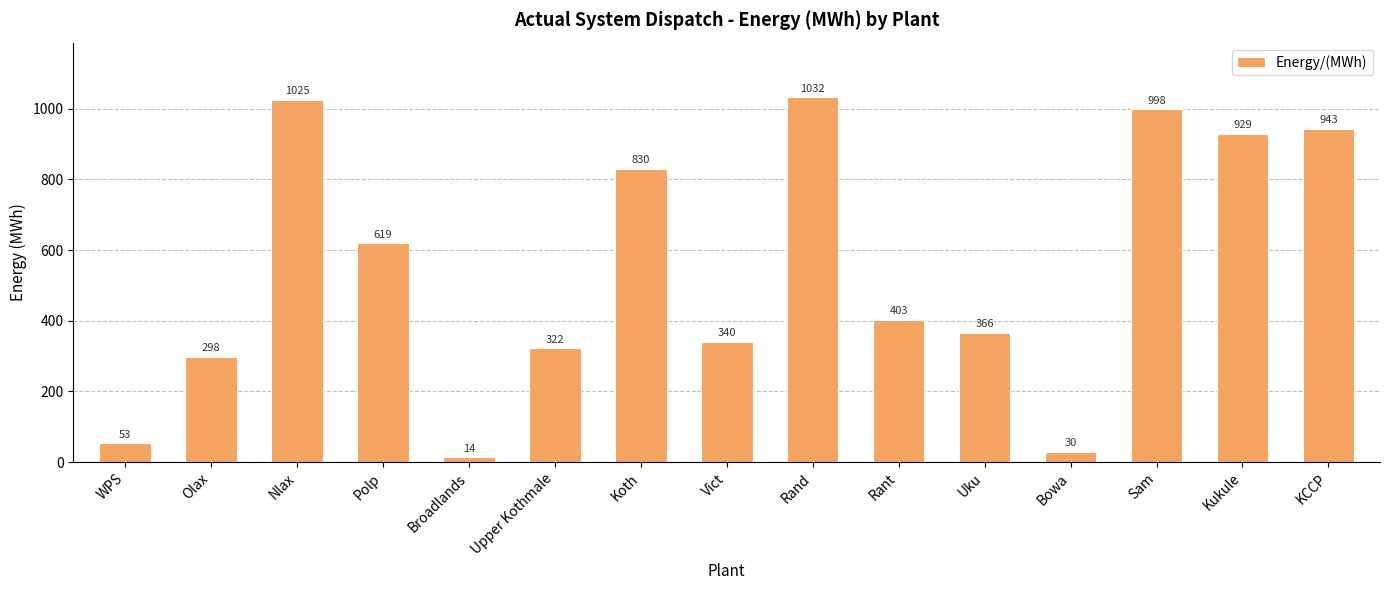

What is the sum of all values?

8201.1